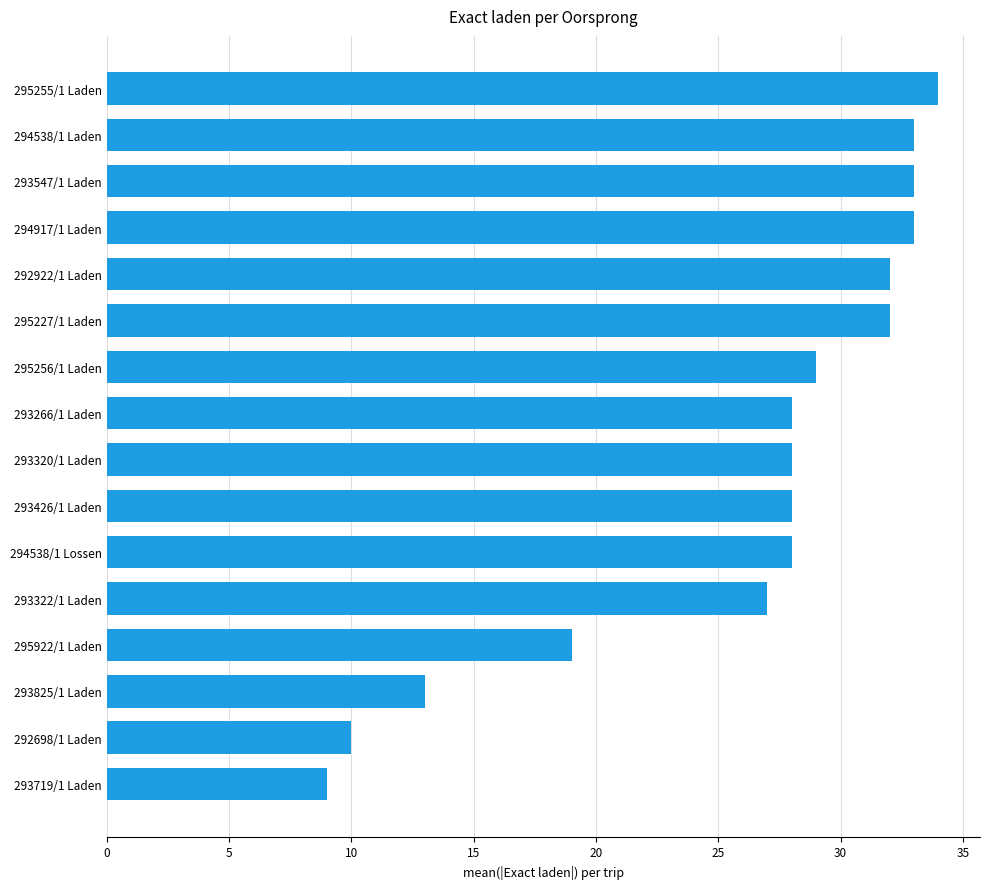

What is the sum of the values at 292922/1 Laden and 293322/1 Laden?

59